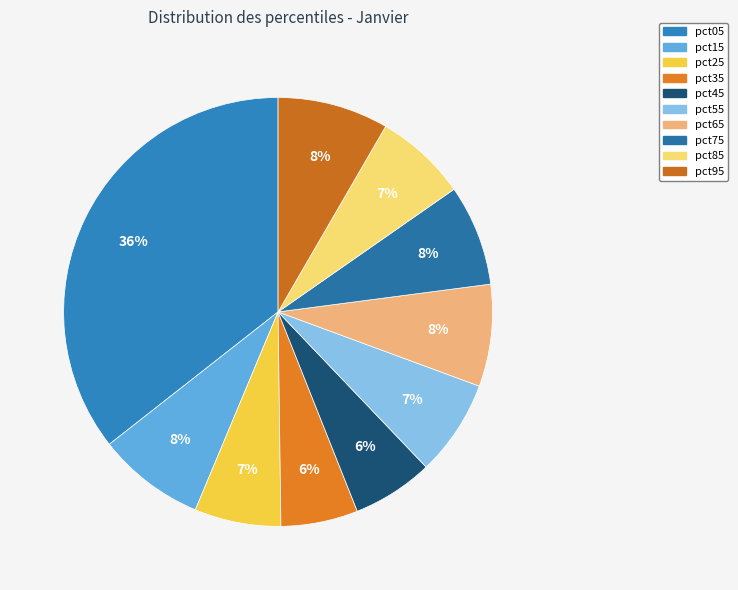

How many slices are in this pie chart?

10